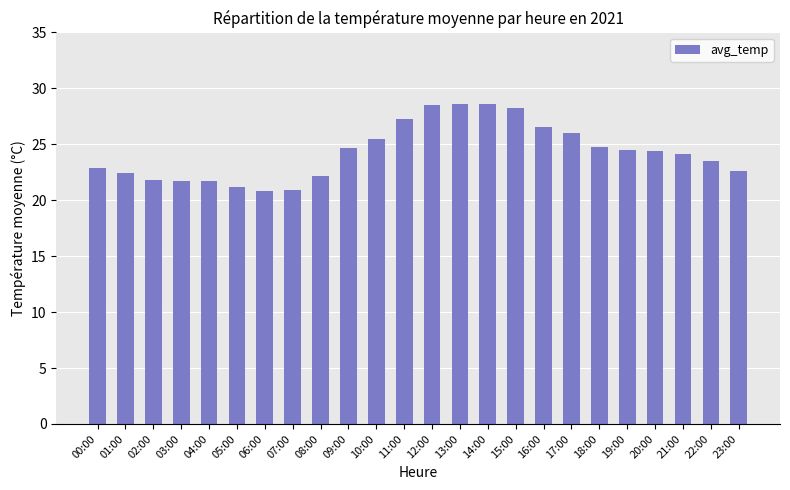

What is the label of the 3rd bar from the left?

02:00